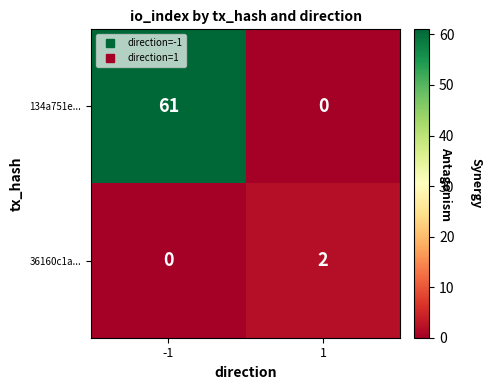

Rank the series at 1 from lowest to highest value.

134a751e..., 36160c1a...